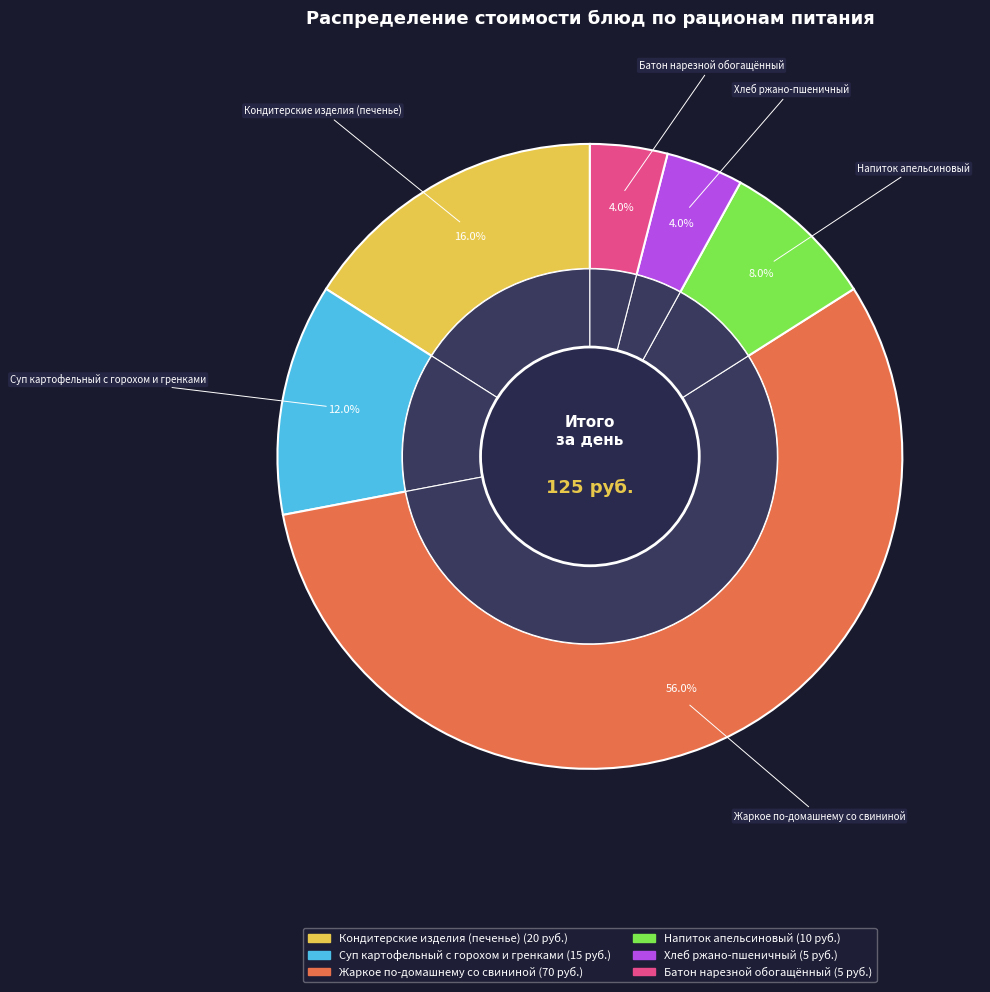

To the nearest percent, what portion does Батон нарезной обогащённый represent?

4%